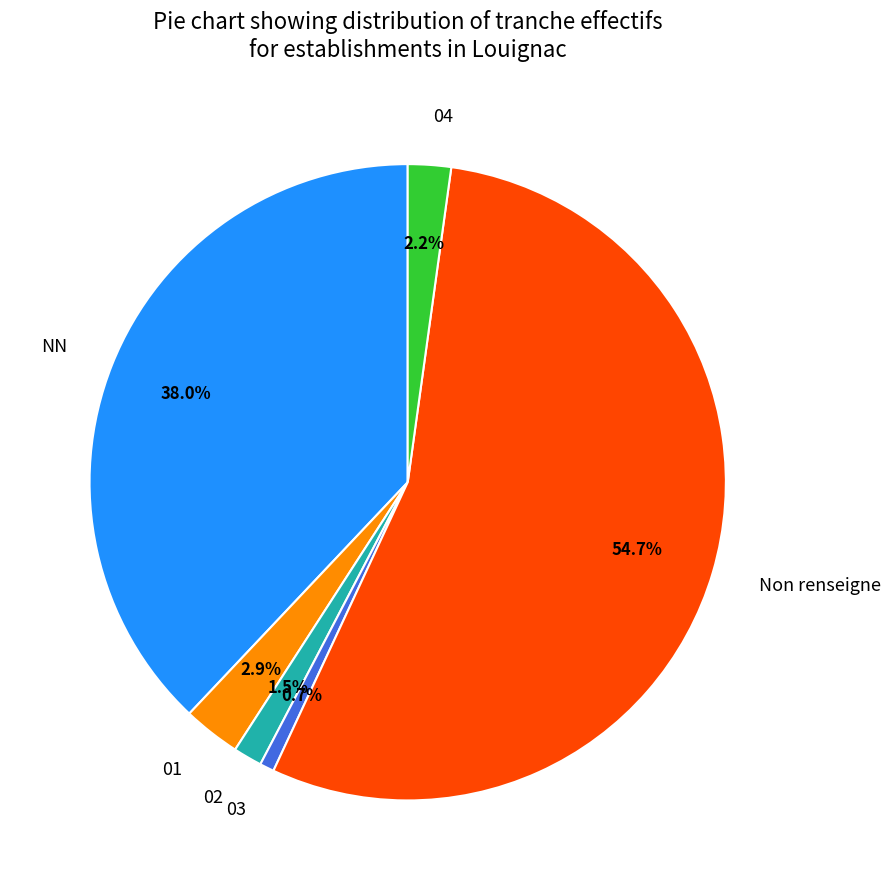

To the nearest percent, what is the average slice percentage?

17%